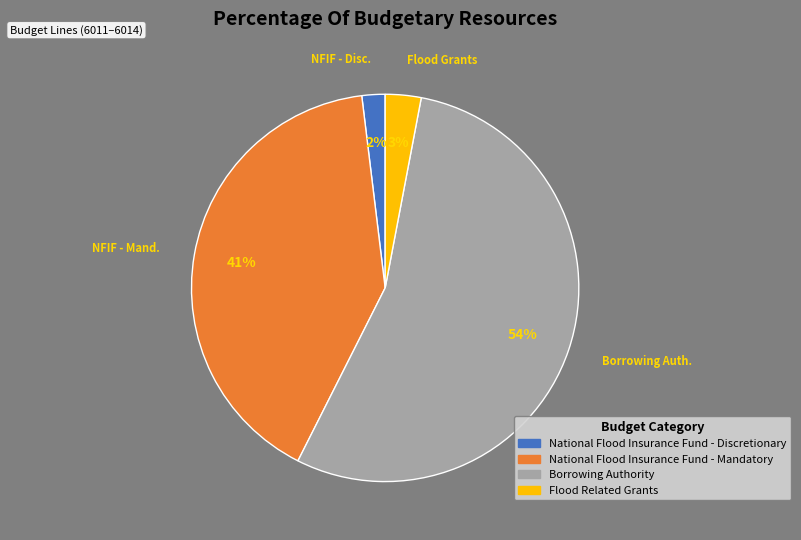

Which slice is the smallest?

National Flood Insurance Fund - Discretionary